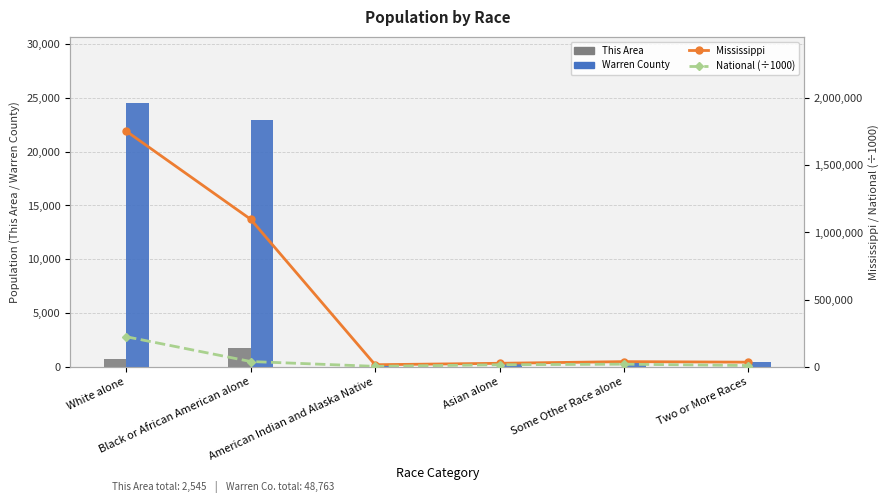

Read the National (÷1000) value at Asian alone.

14674.3